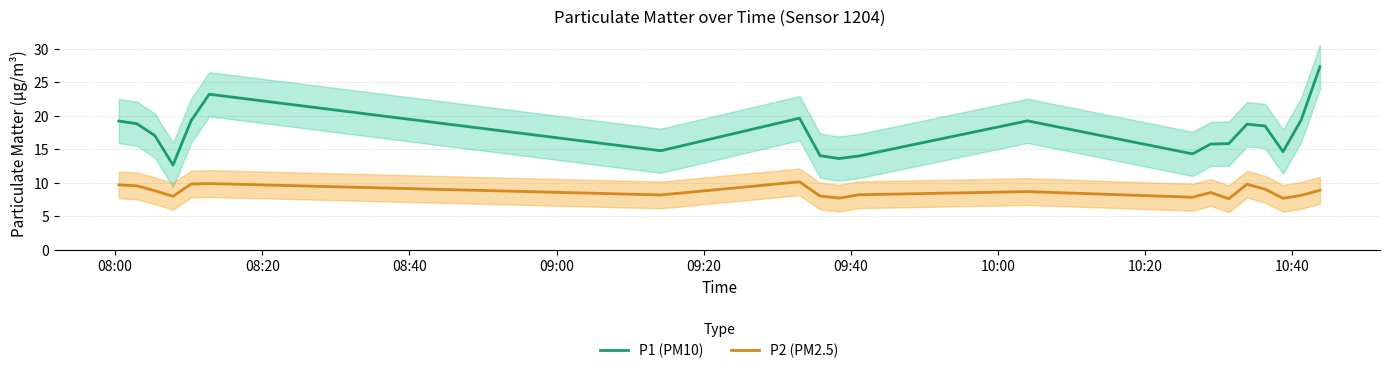

Where does the P1 (PM10) series first go above 18?

08:00